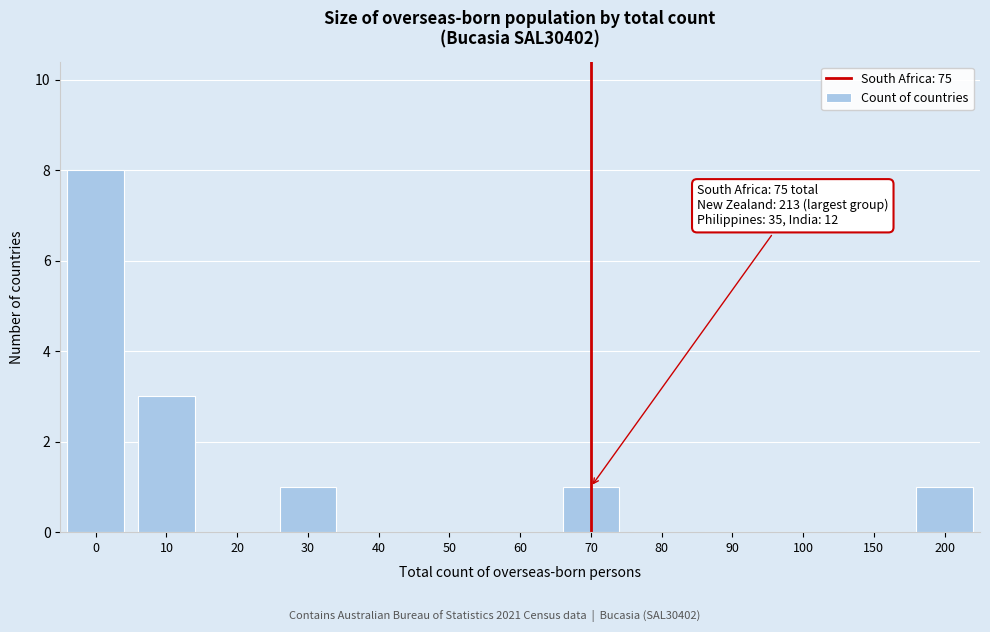

Reading left to right, transcribe all the data shown in this chart.

0=8	10=3	20=0	30=1	40=0	50=0	60=0	70=1	80=0	90=0	100=0	150=0	200=1